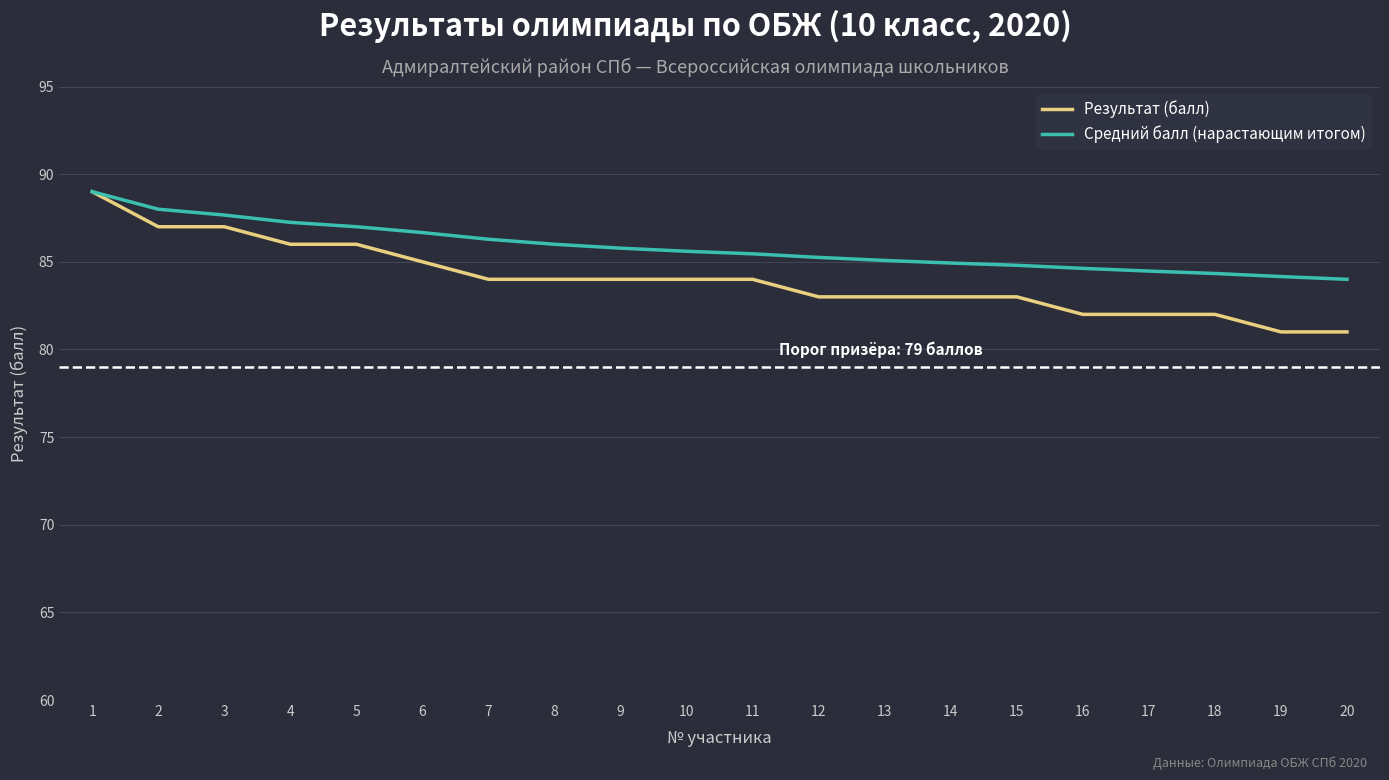

How many categories are shown in the chart?

20